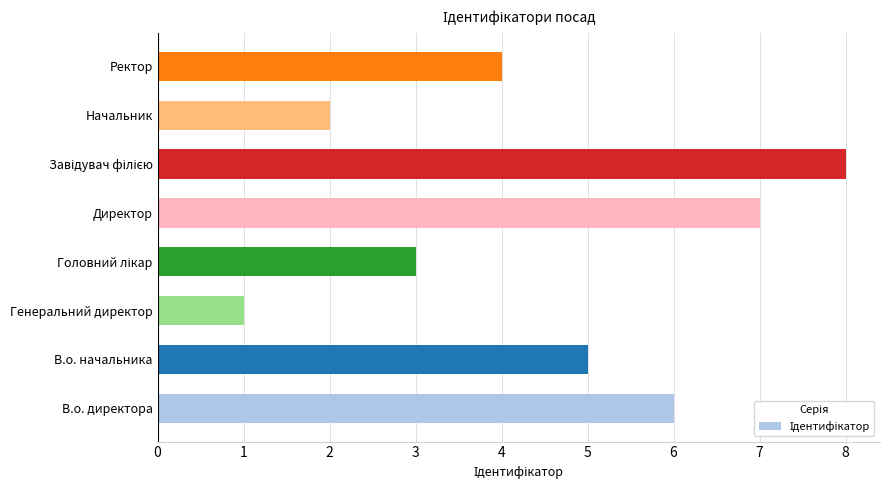

True or false: the data shows 1 at Генеральний директор.

True